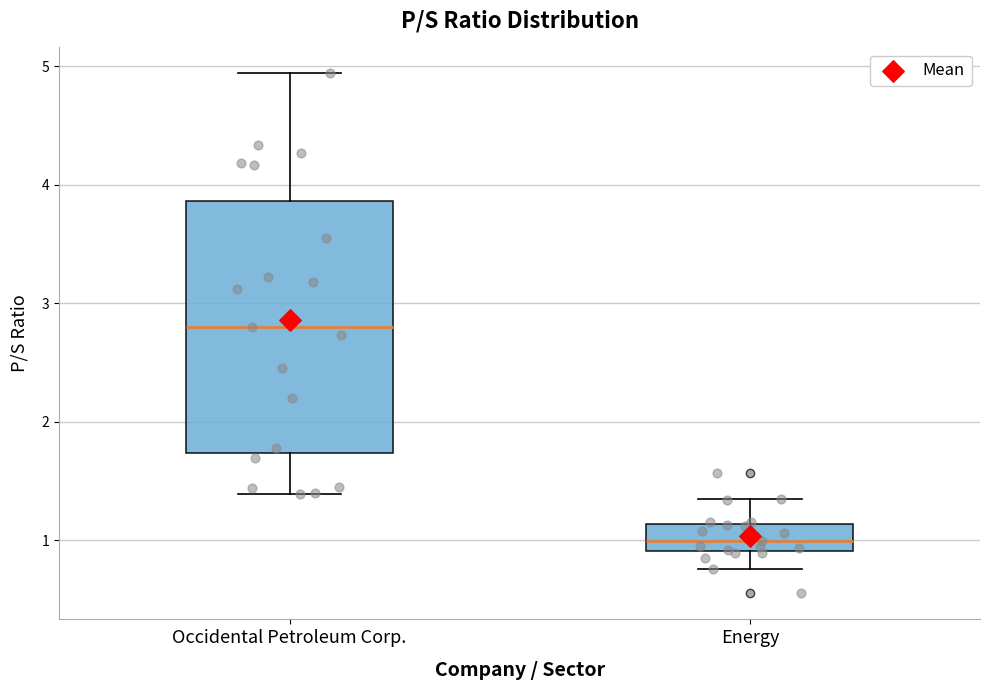

Which box has the highest median line?

Occidental Petroleum Corp.